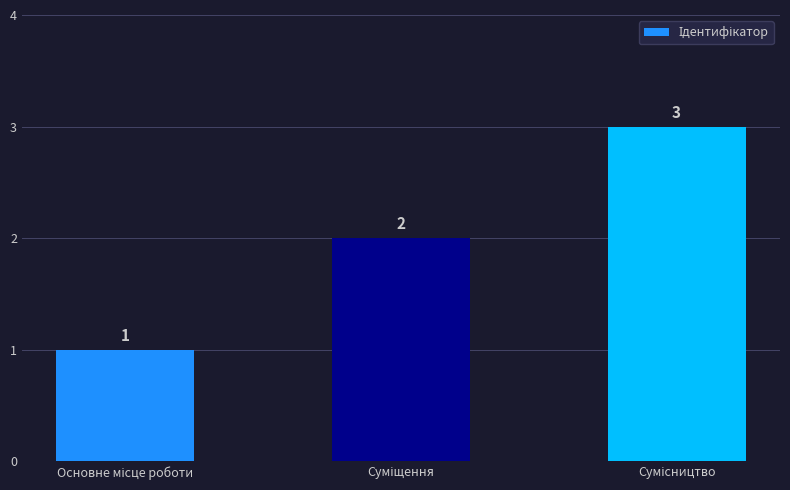

Are the bars horizontal?

No